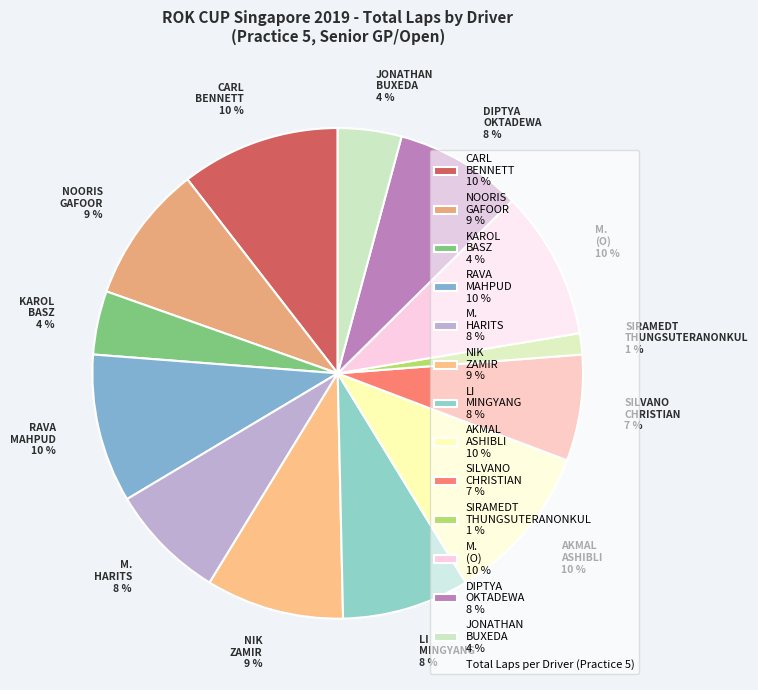

Count the number of slices in the pie.

13